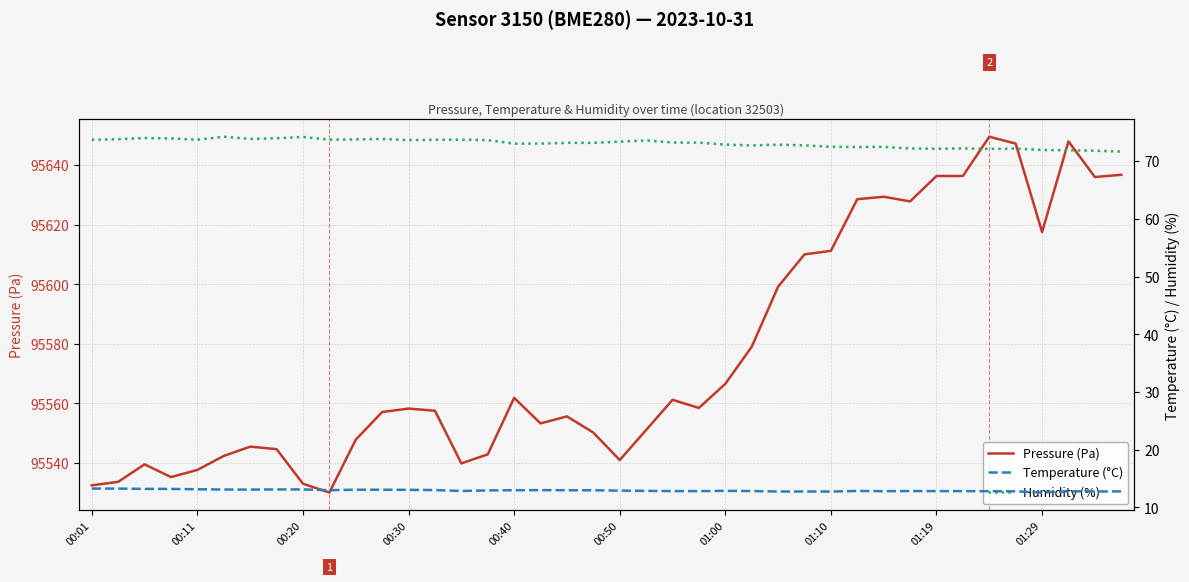

What is the average value of the Humidity (%) series?

73.1